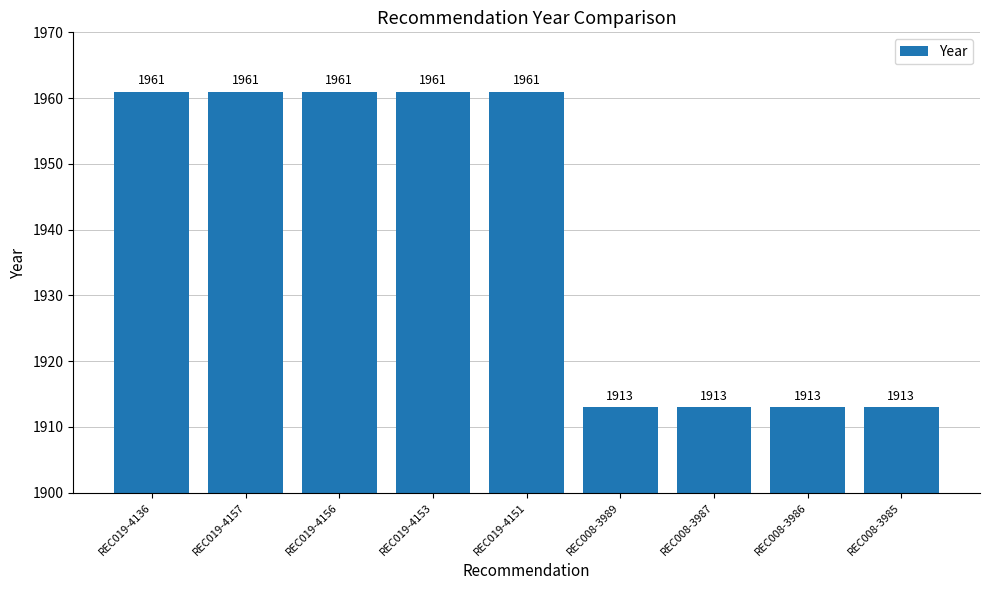

Approximately how many times larger is the value at REC008-3989 compared to REC008-3985?

1.0